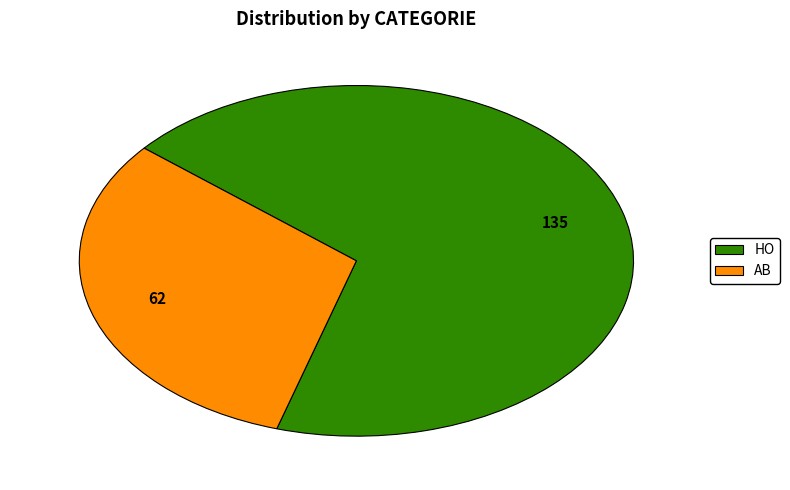

How many segments does this pie chart have?

2